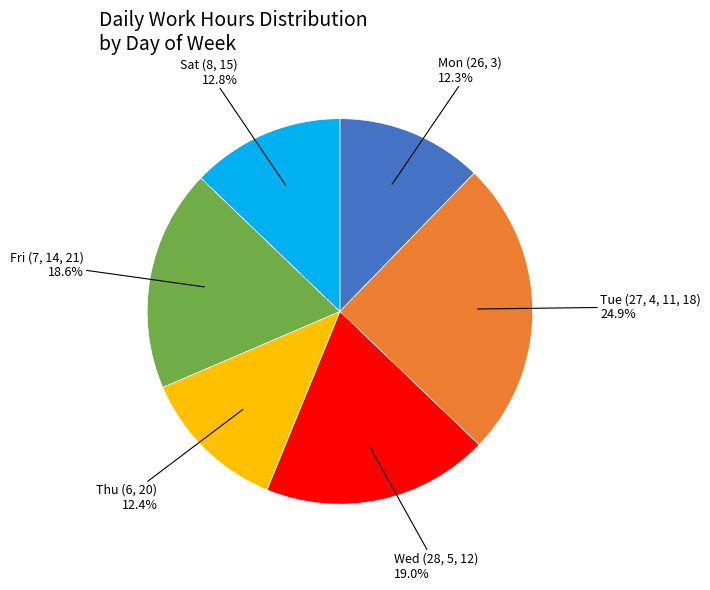

Is there any slice that represents more than half of the pie?

No